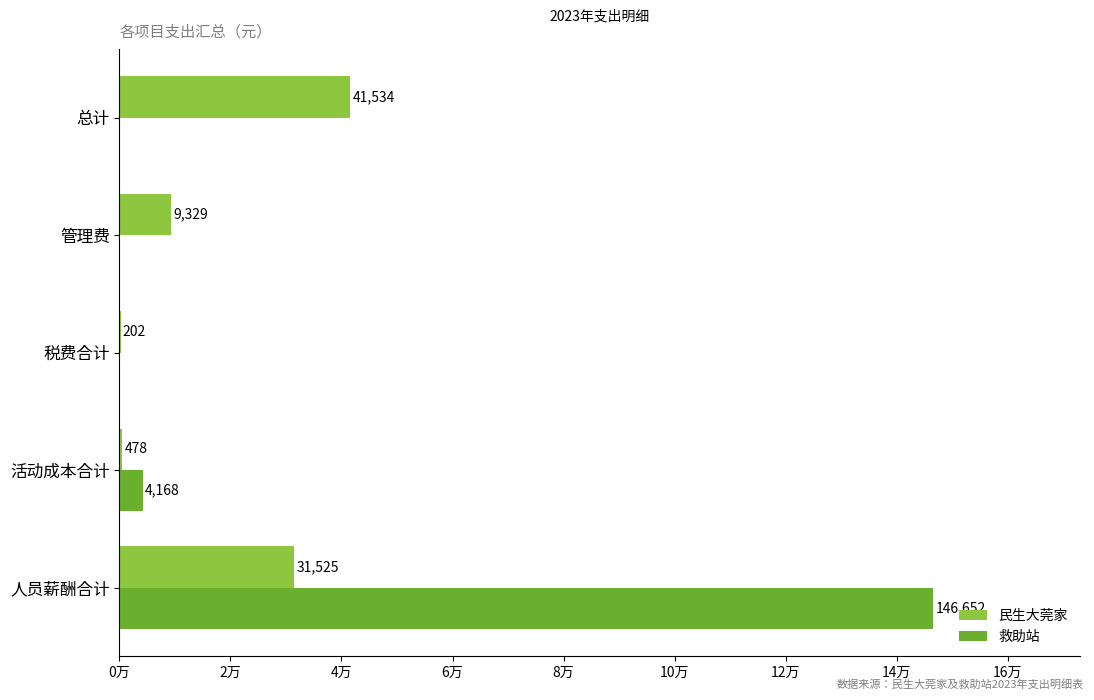

How many positive values does the 救助站 series have?

2